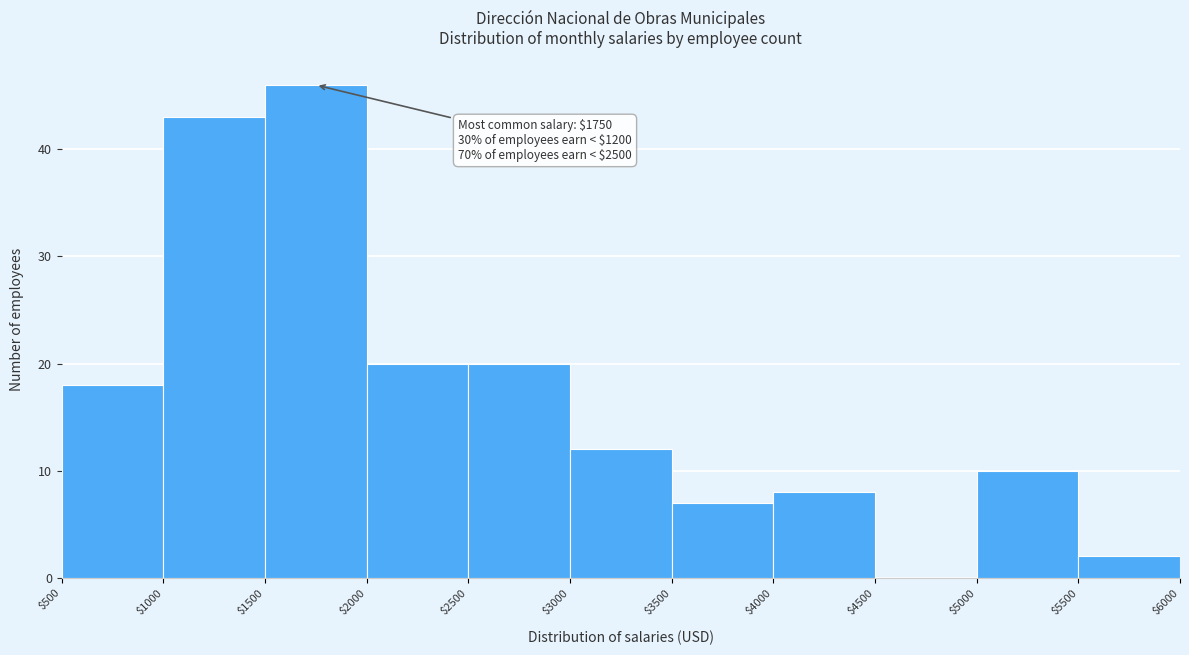

Which range on the x-axis has the tallest bar?

$1500 to $2000